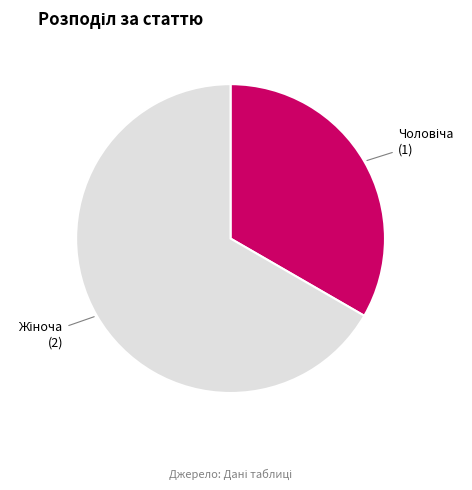

Does any single category account for the majority?

Yes